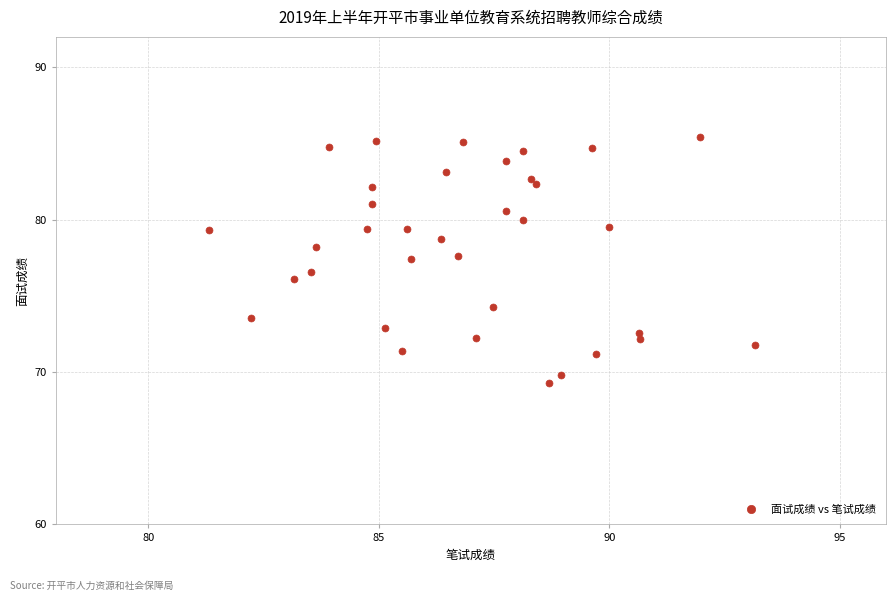

What is the range of X values (max minus min)?

11.9